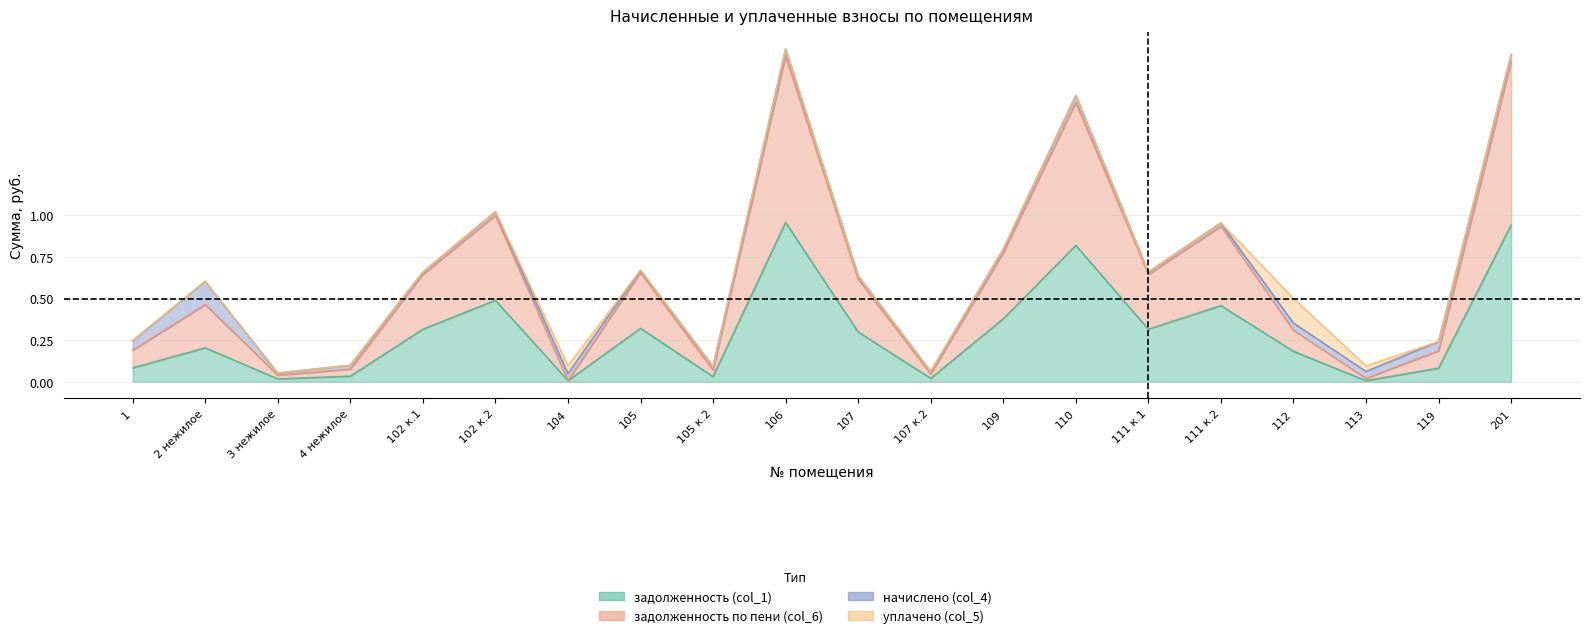

At which category does задолженность (col_1) reach its first local valley?

3 нежилое